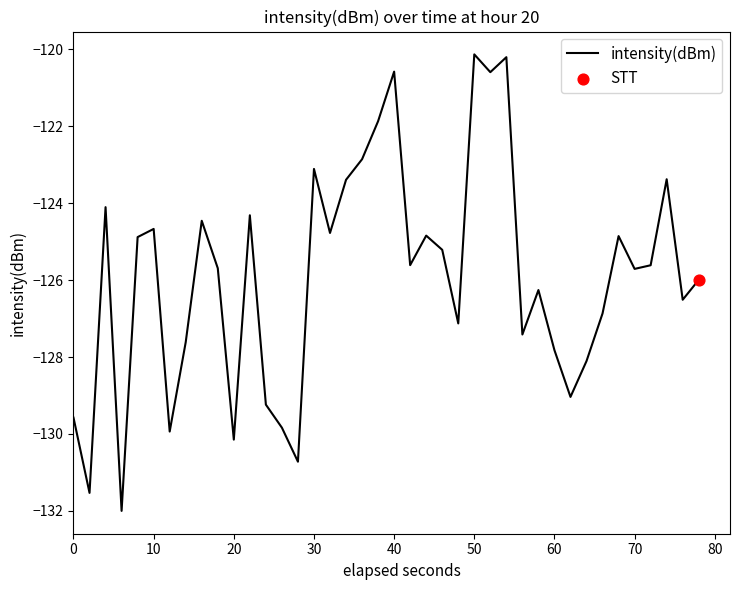

What is the minimum value shown in the chart?

-132.0